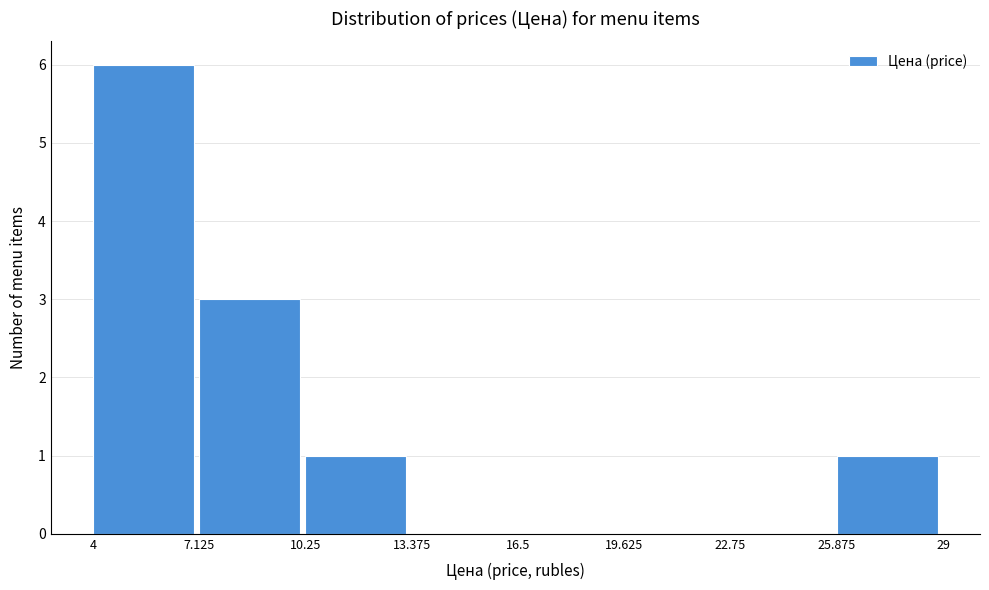

Which range on the x-axis has the tallest bar?

4 to 7.125